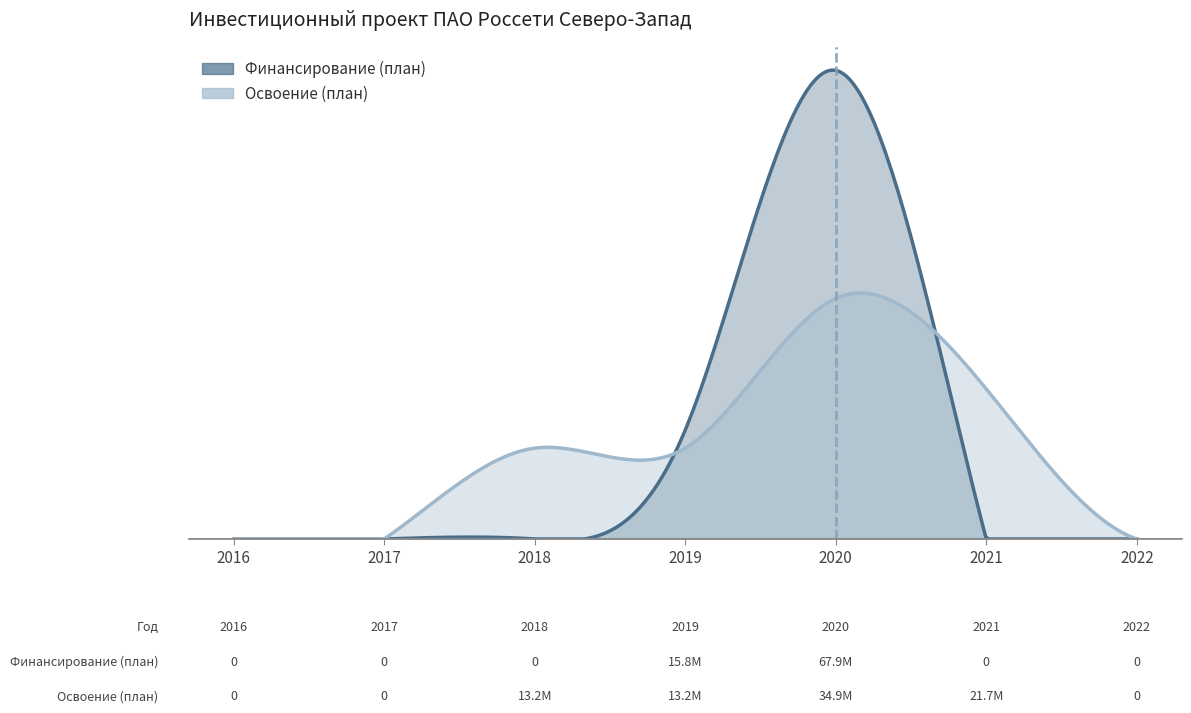

Where do Освоение (план) and Финансирование (план) first cross each other?

2018 and 2019